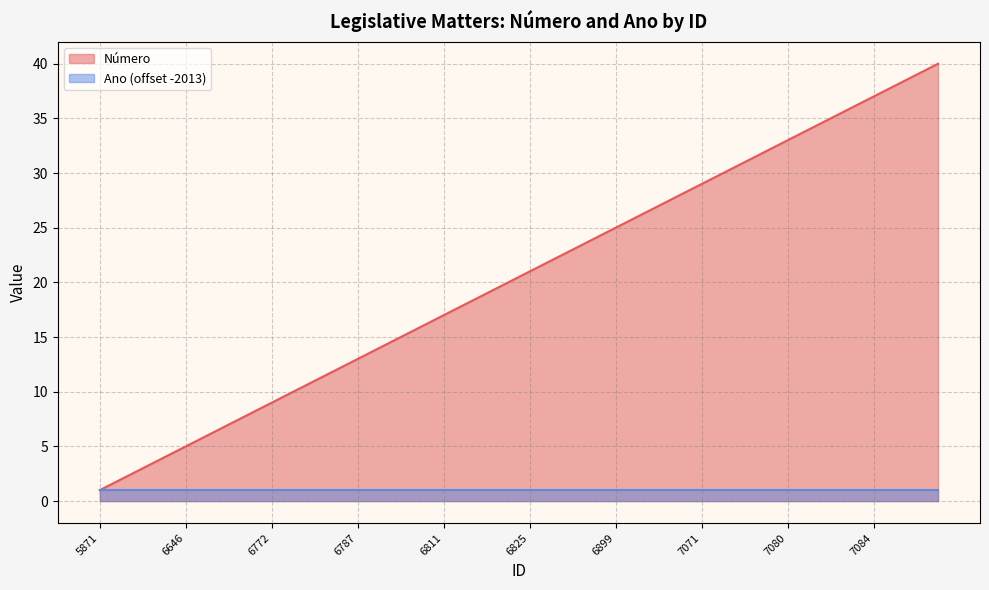

How many distinct data groups are displayed?

2